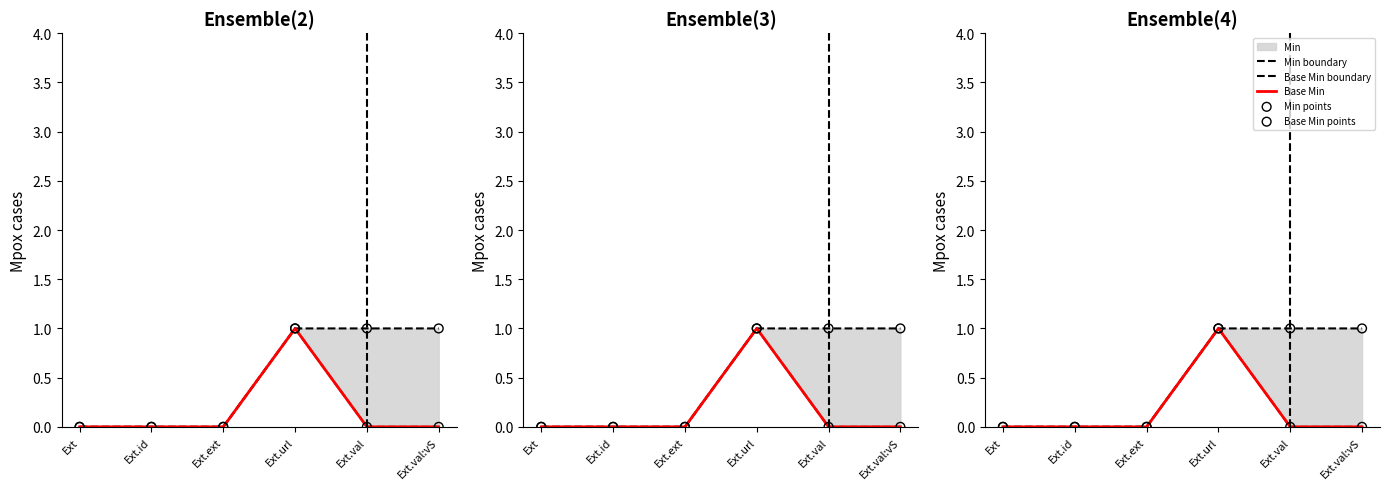

Which series has the largest Y range (max minus min)?

Min boundary